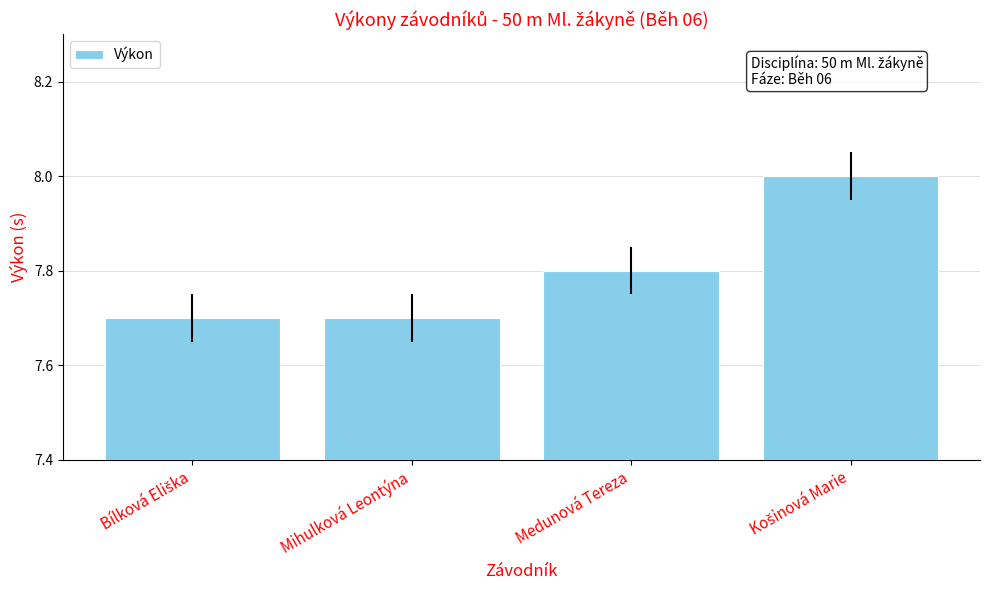

What is the maximum value shown in the chart?

8.0